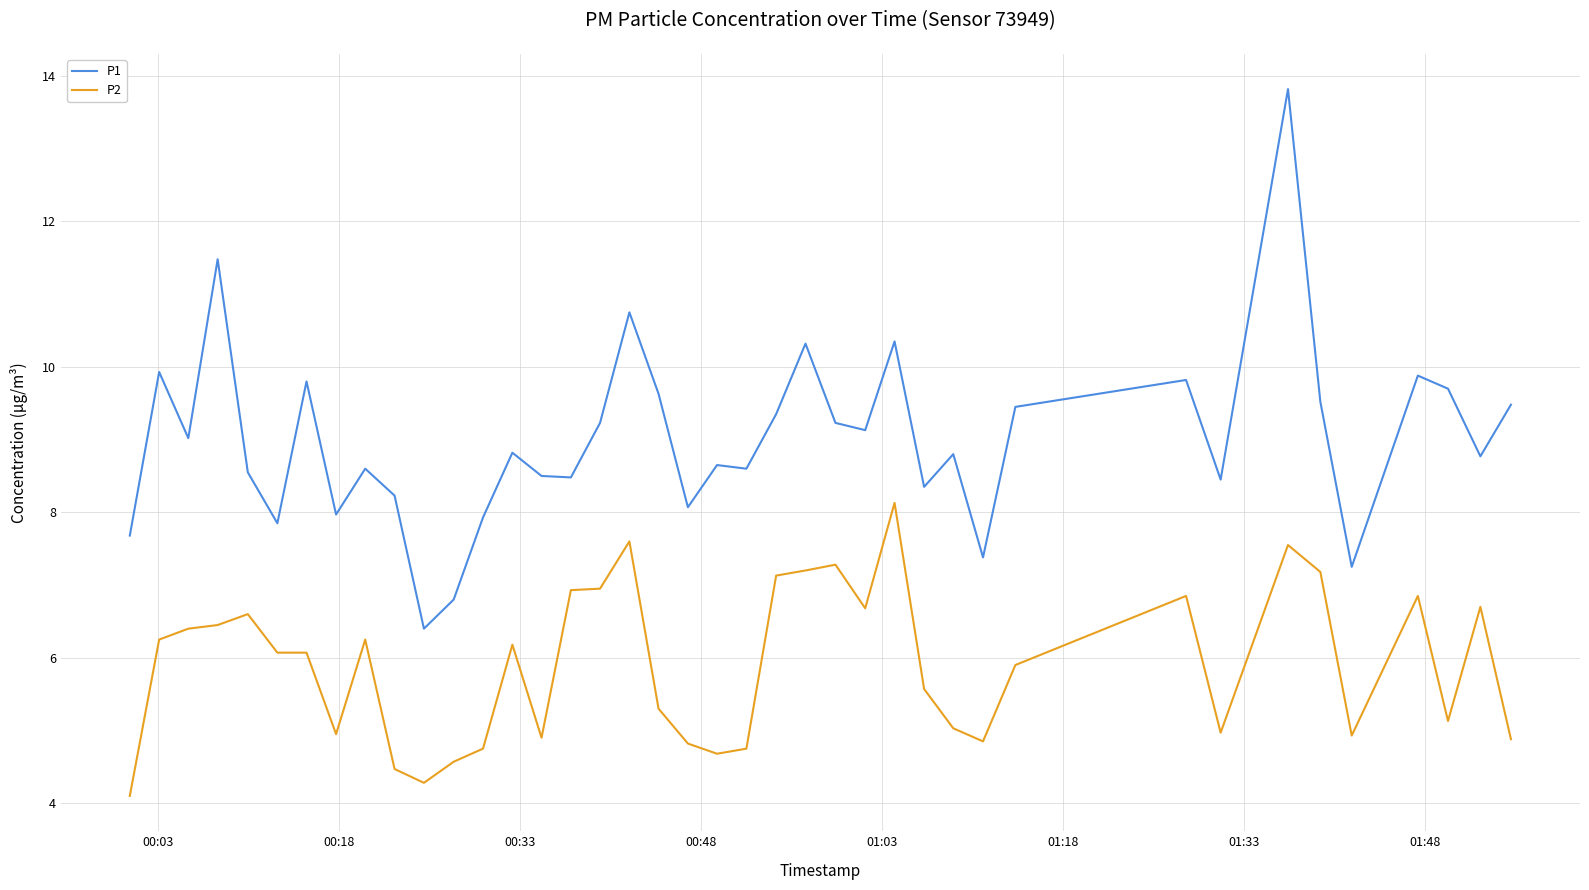

True or false: P1 and P2 cross at least once.

False